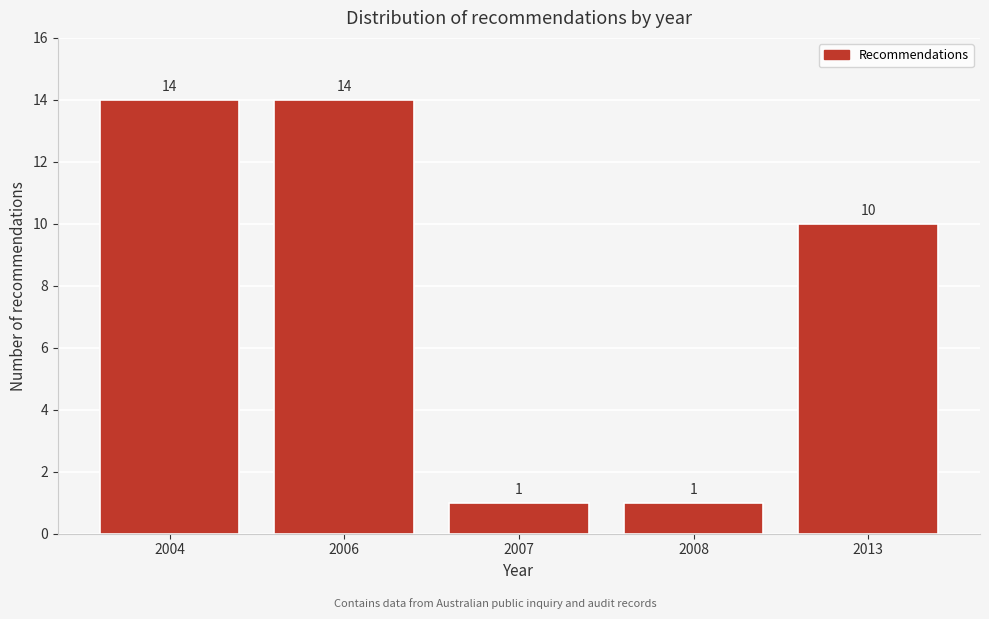

Reading left to right, what are all the values shown in this chart?

14	14	1	1	10